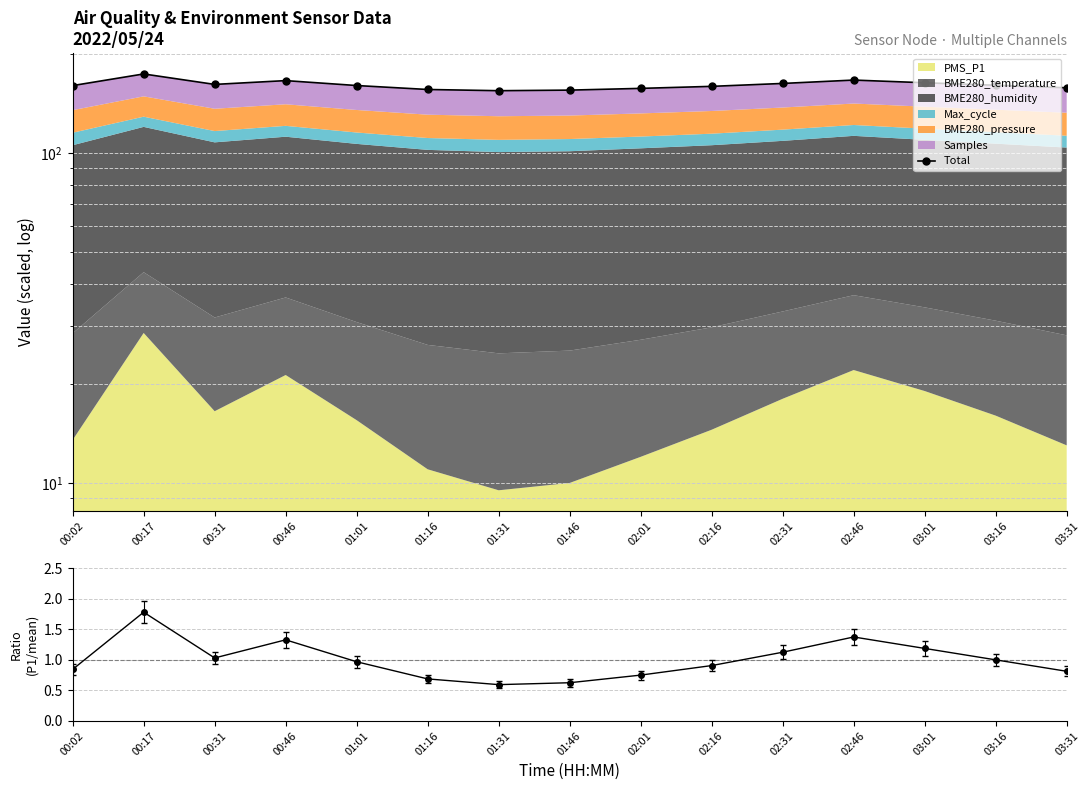

What position from the left is 01:31?

7